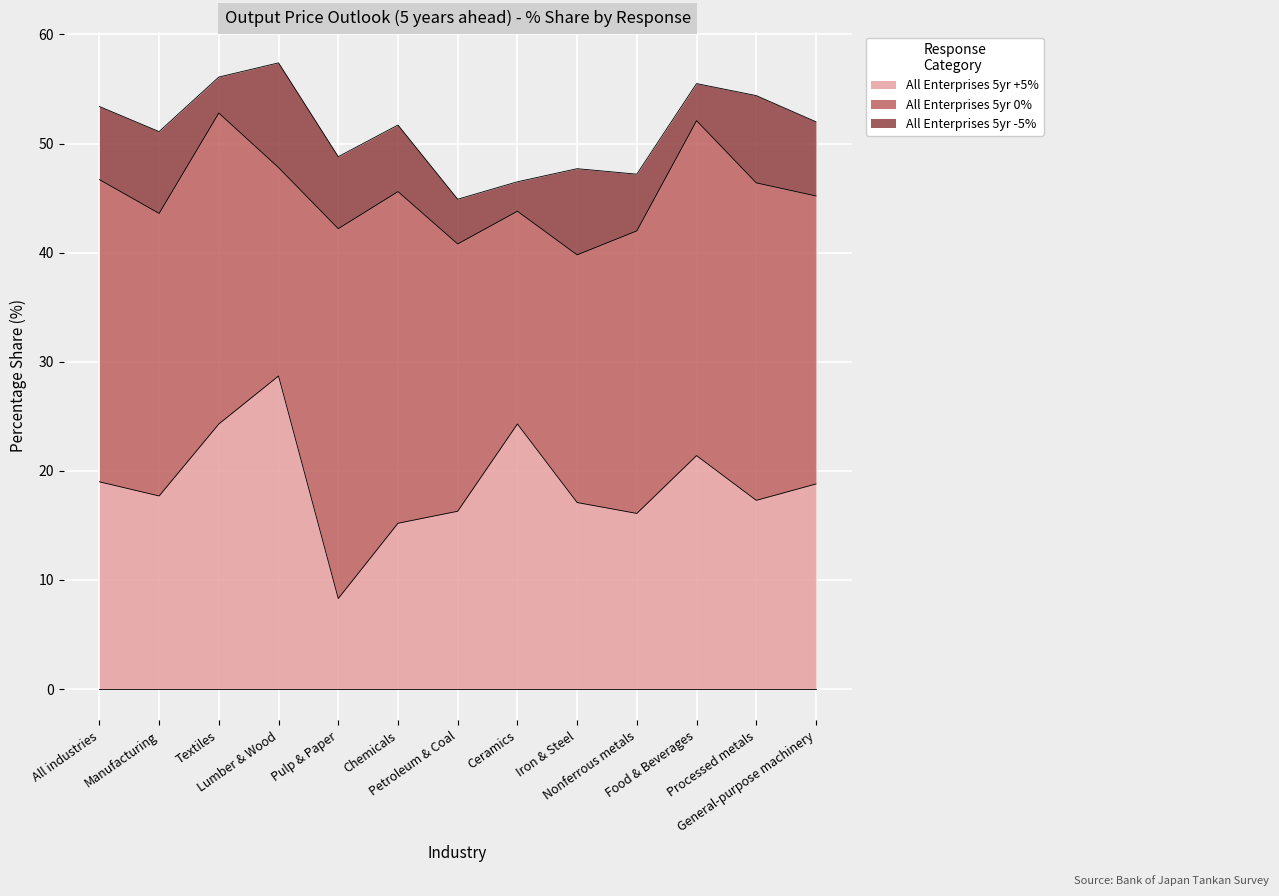

Which label corresponds to the largest value in the chart?

Pulp & Paper